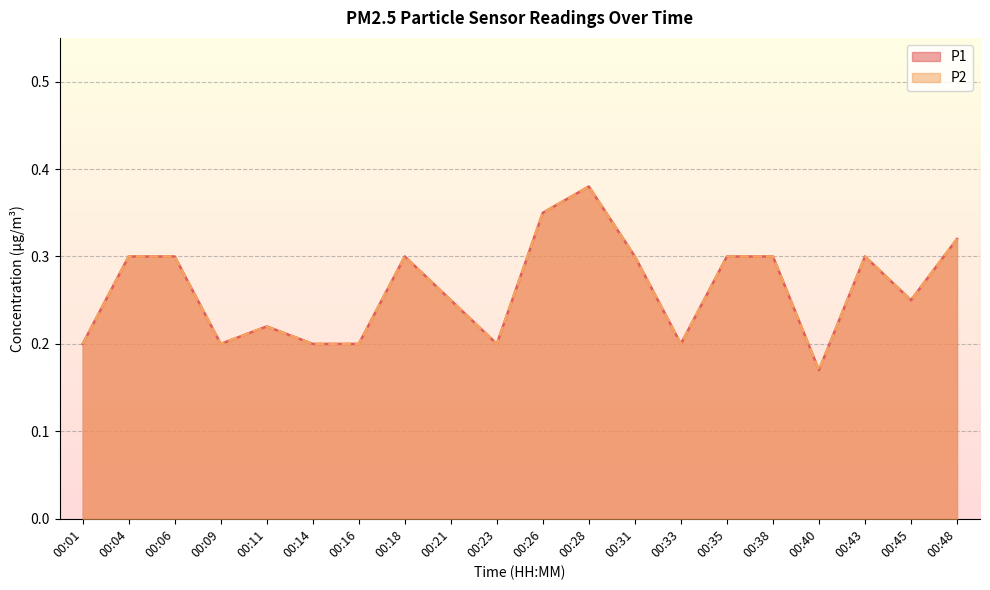

What is the greatest value displayed?

0.4